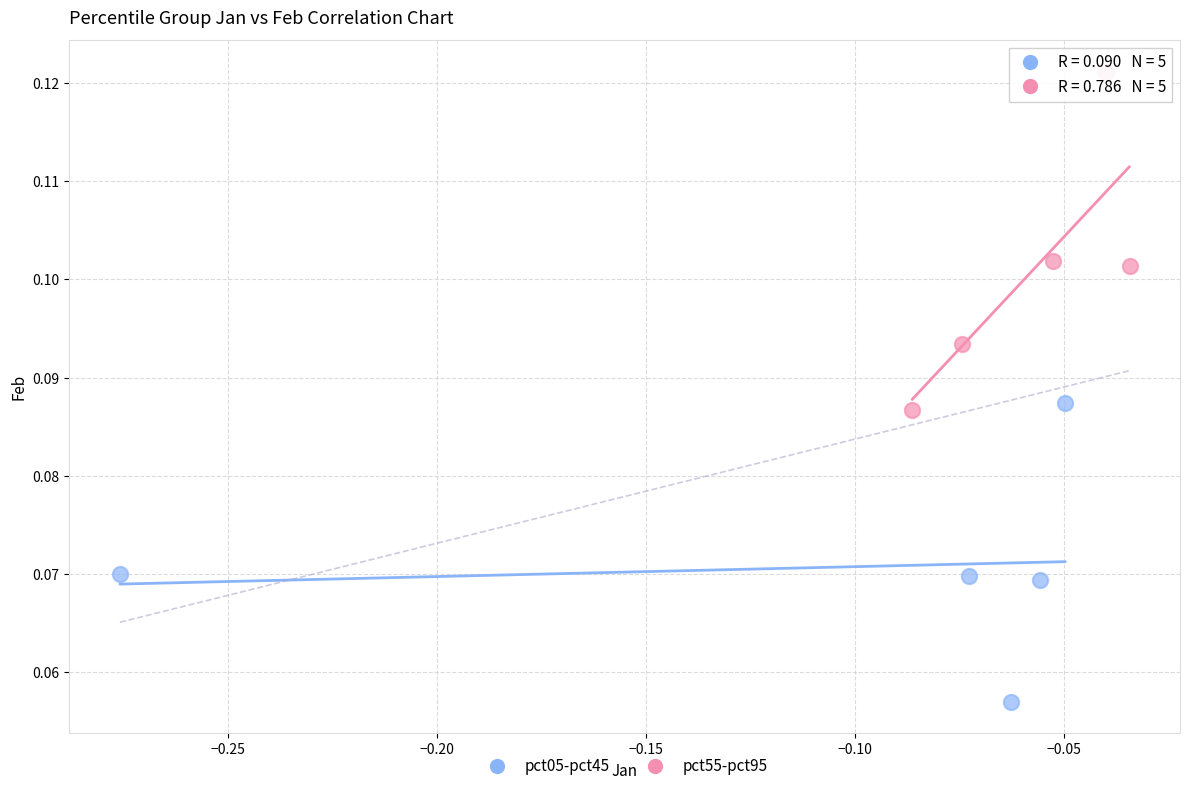

Which series reaches the minimum Y coordinate?

pct05-pct45